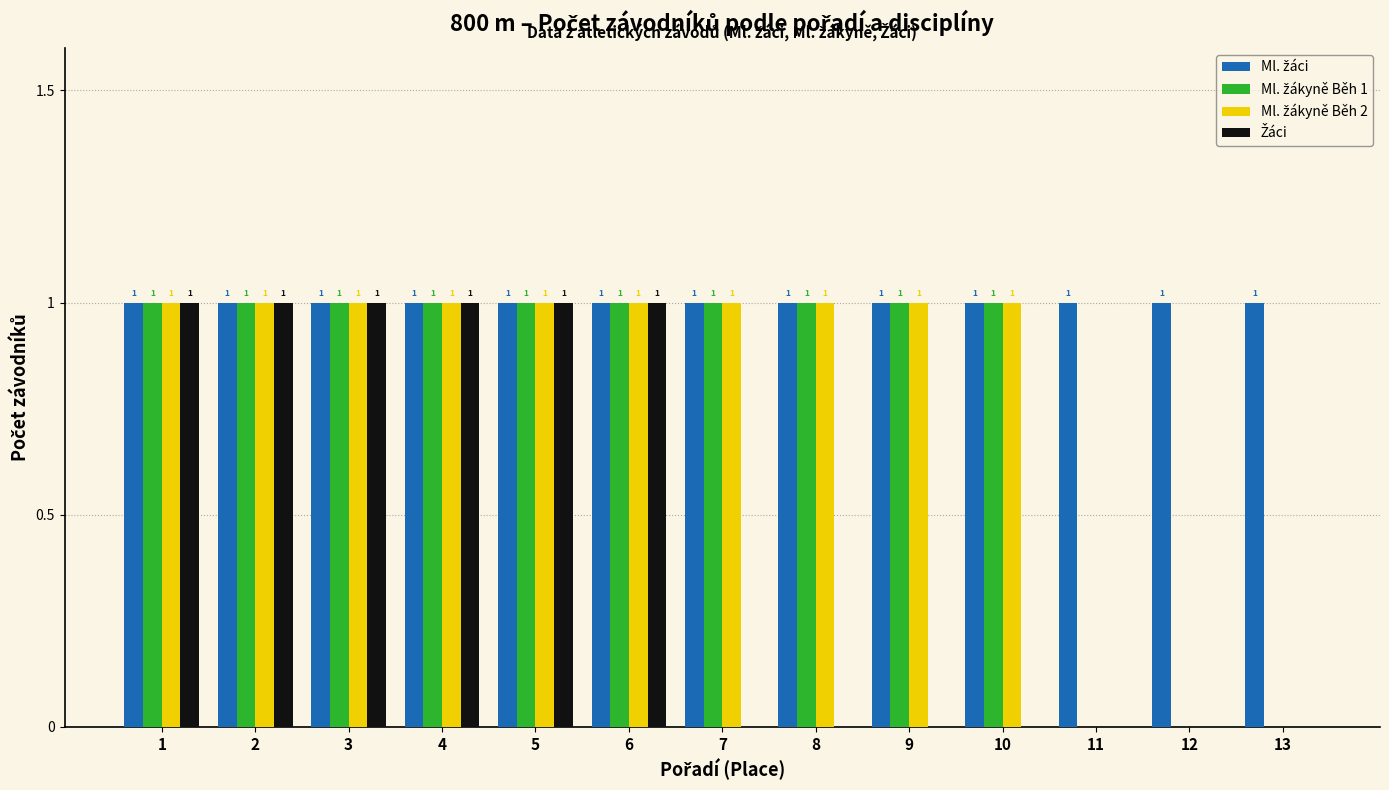

What is the total value across all series at 2?

4